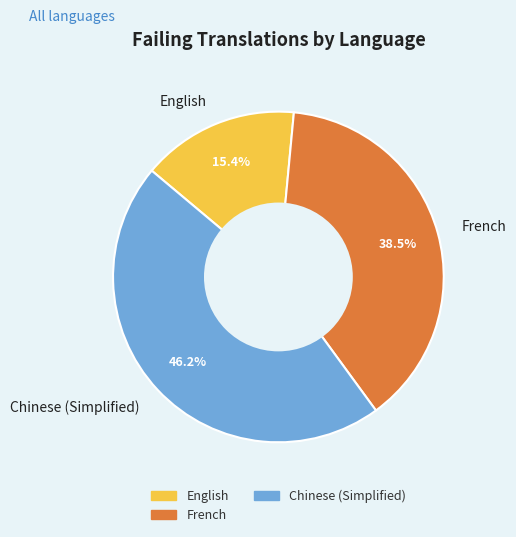

What is the largest slice in the pie chart?

Chinese (Simplified)